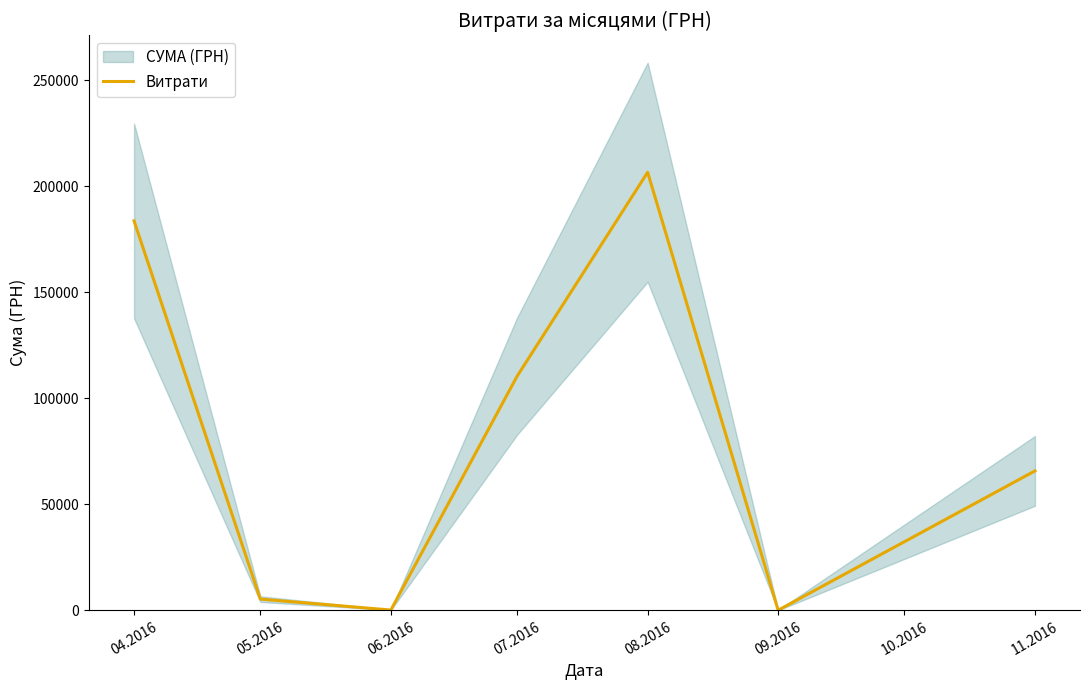

What is the sum of all values?

572175.1